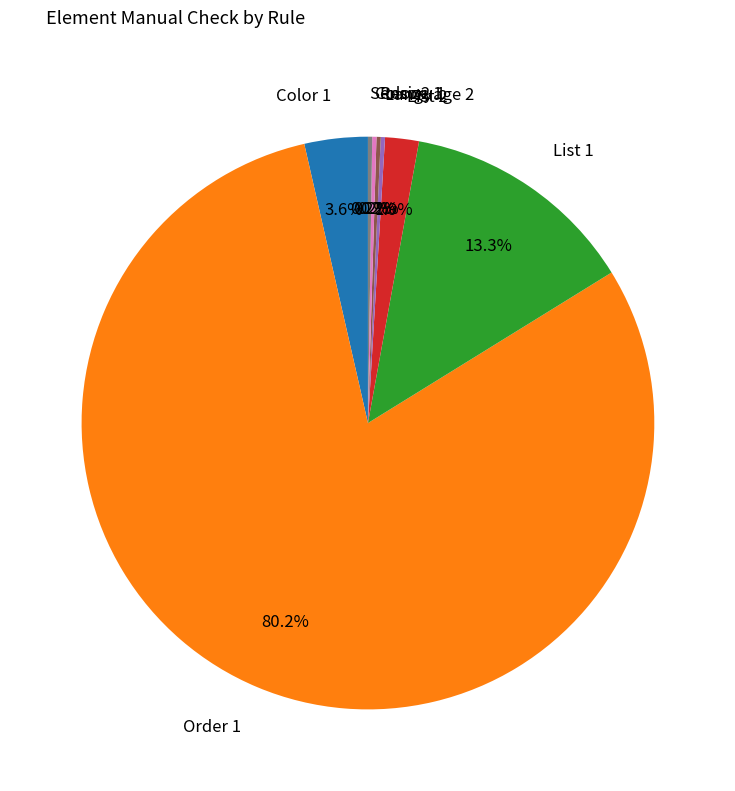

Which category has the biggest portion of the pie?

Order 1